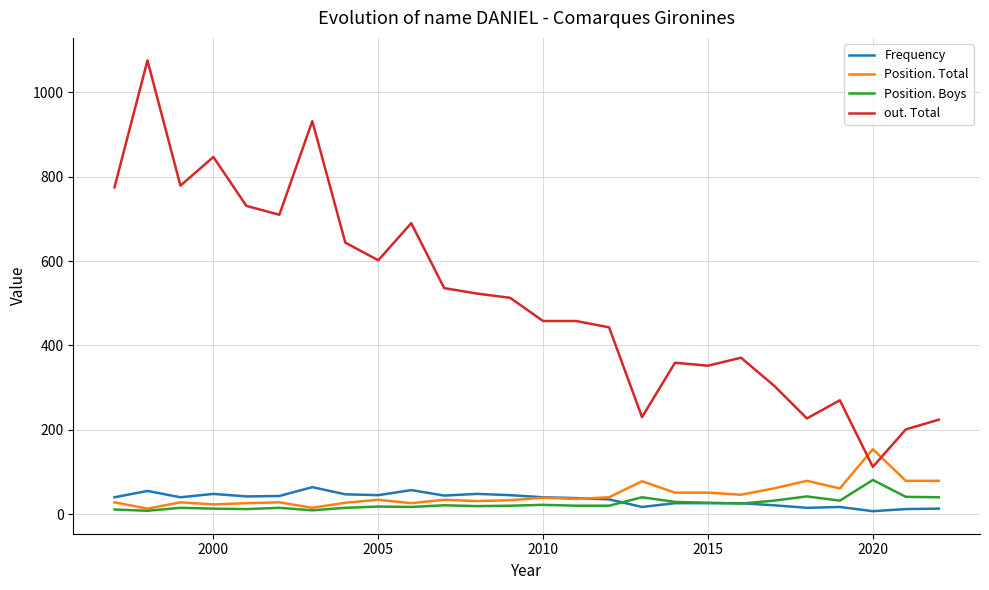

True or false: out. Total and Frequency intersect in this chart.

False